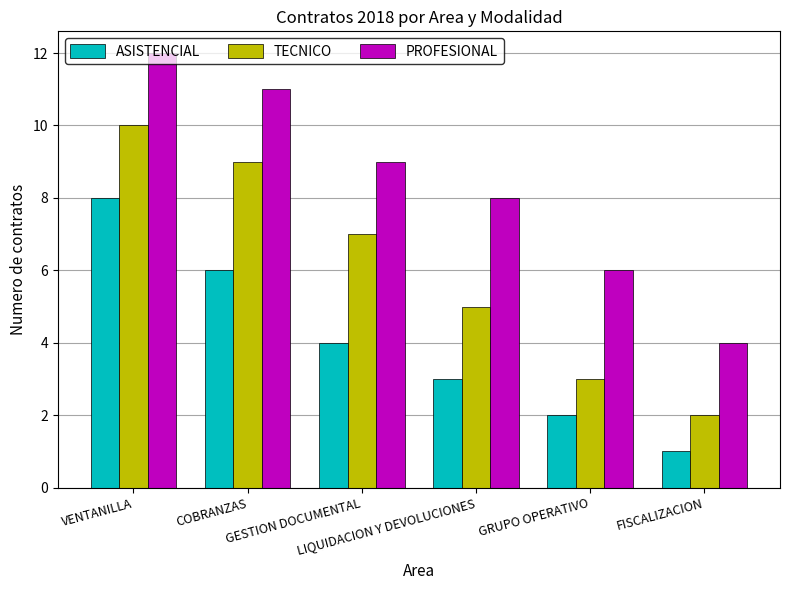

What is the difference between the highest and lowest values at FISCALIZACION?

3